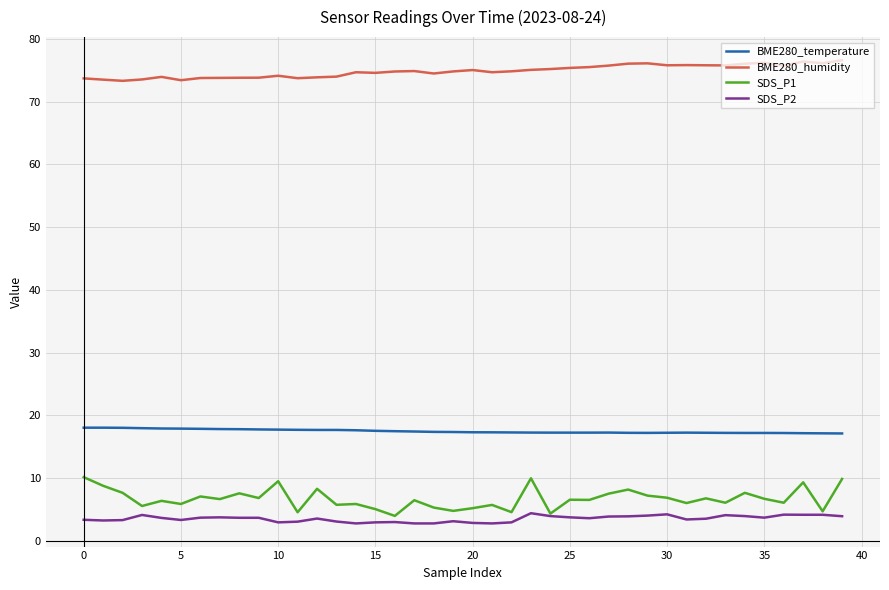

Which series has the widest spread of values?

SDS_P1